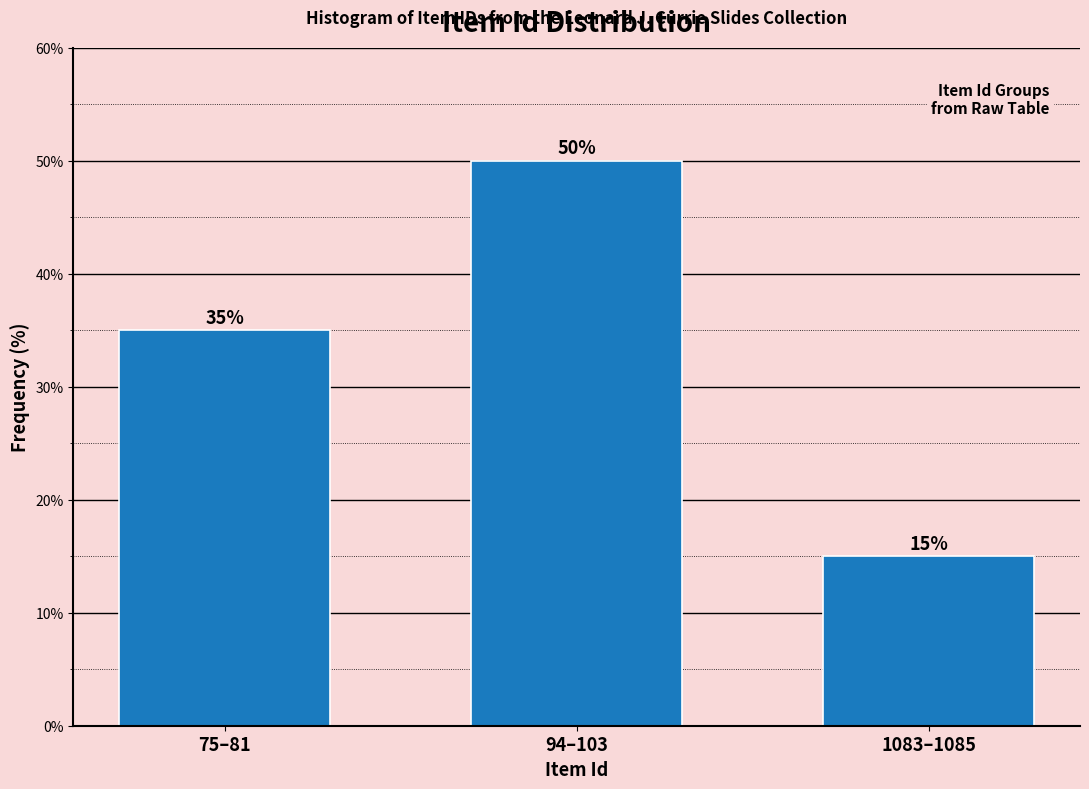

Reading right to left, extract all data points from this chart.

1083–1085=15	94–103=50	75–81=35